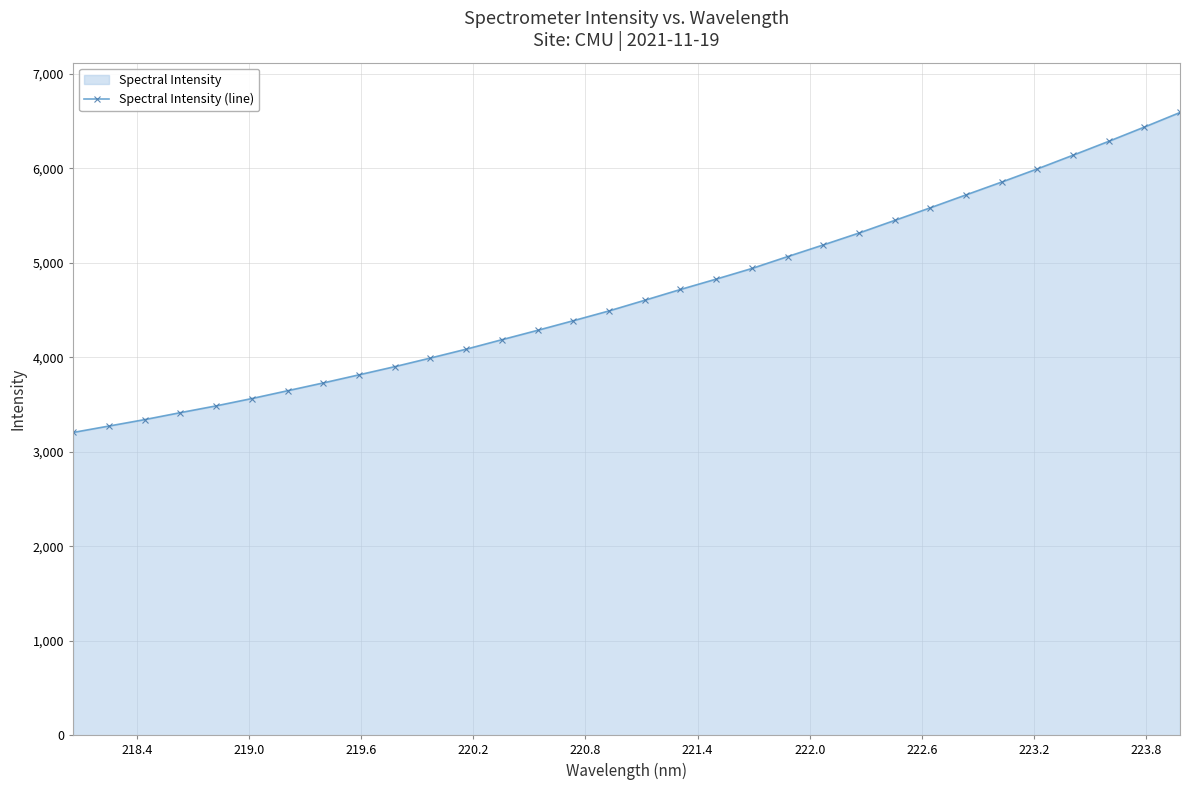

What is the value of the 29th point from the left?

6137.6